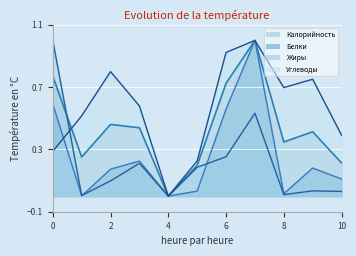

How many lines are shown in the chart?

4